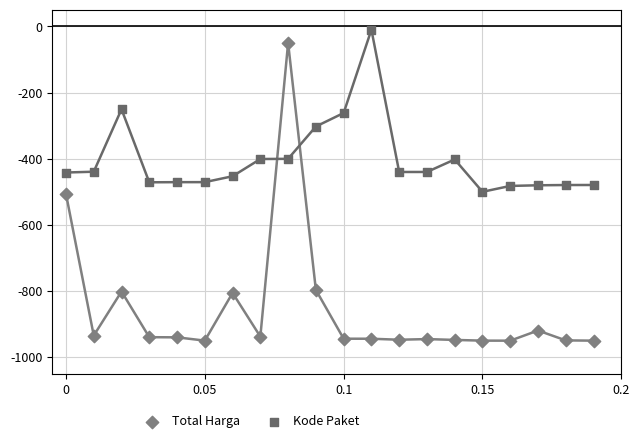

Which series reaches the maximum Y coordinate?

Kode Paket